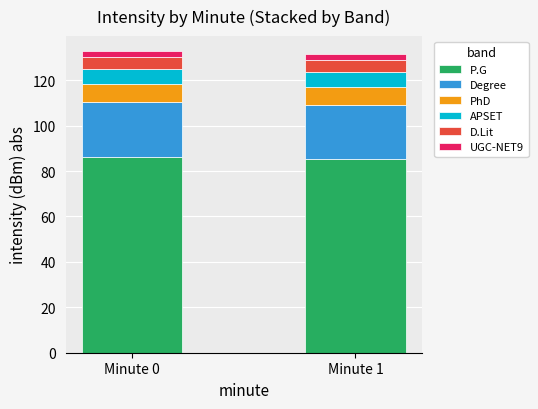

True or false: P.G has a value of 59.7 at Minute 0.

False